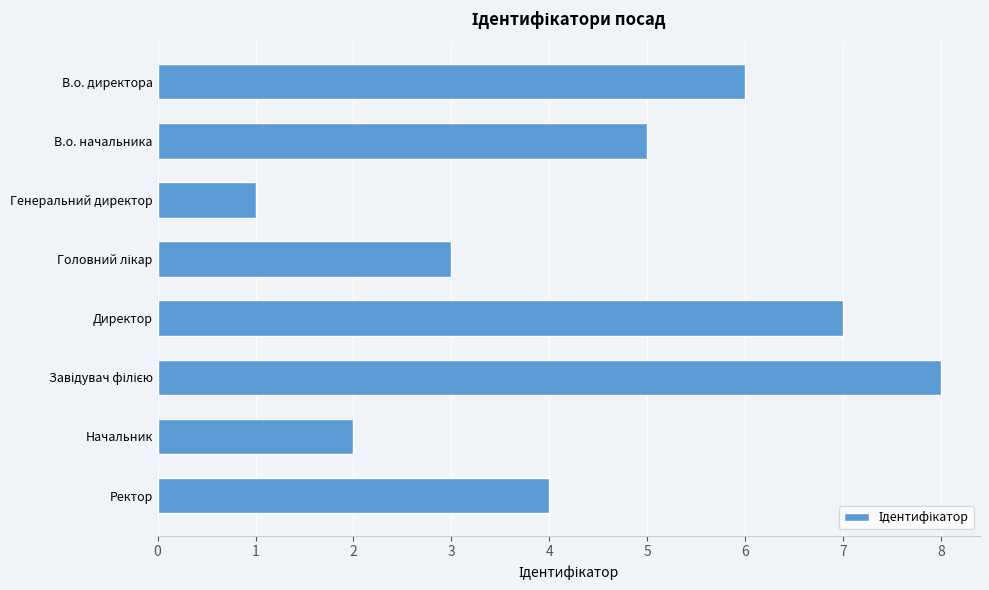

What is the sum of the values at Начальник and В.о. начальника?

7